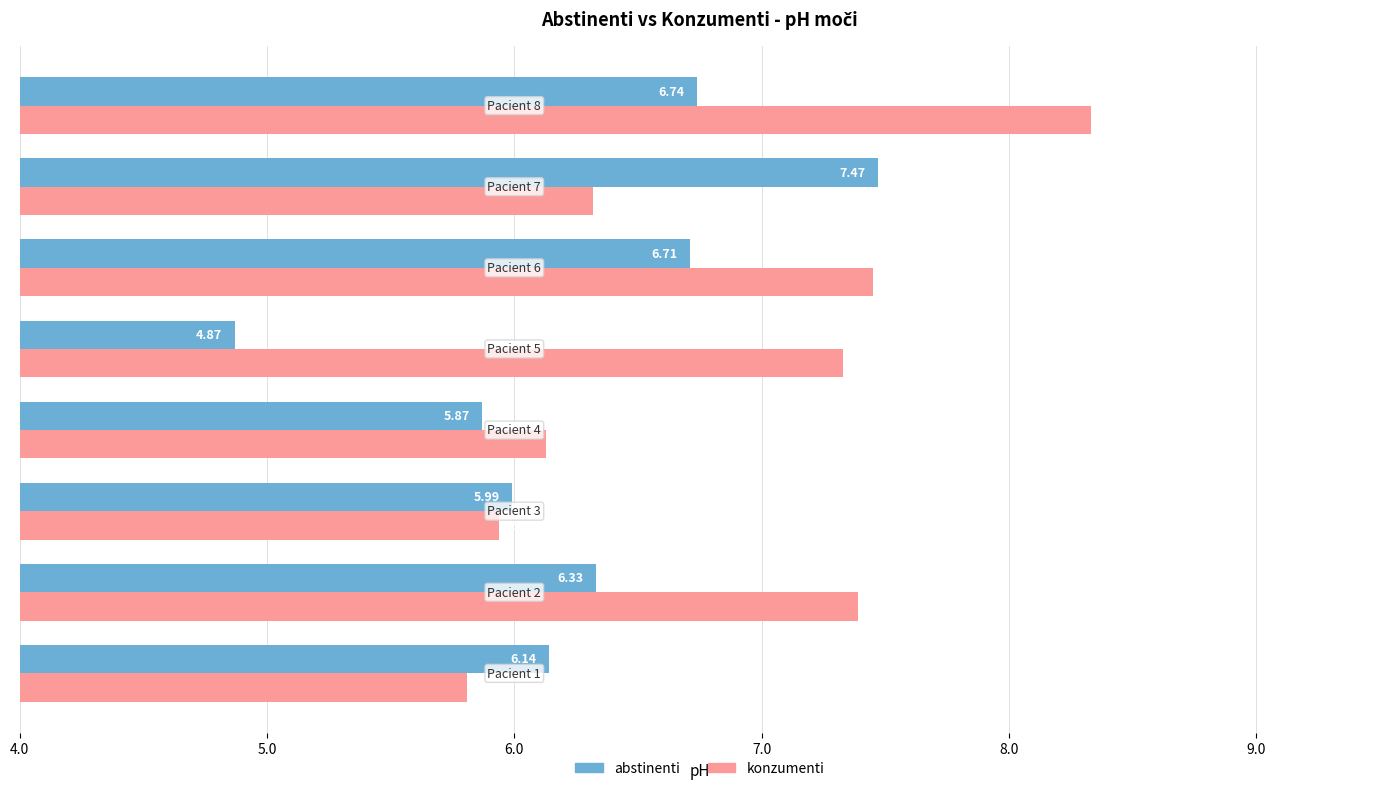

What is the average value of the konzumenti series?

6.8